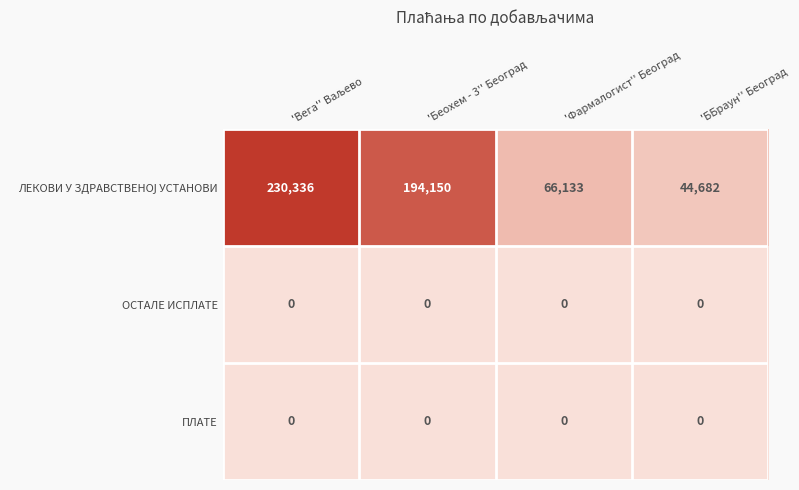

Count the number of data series in this chart.

3